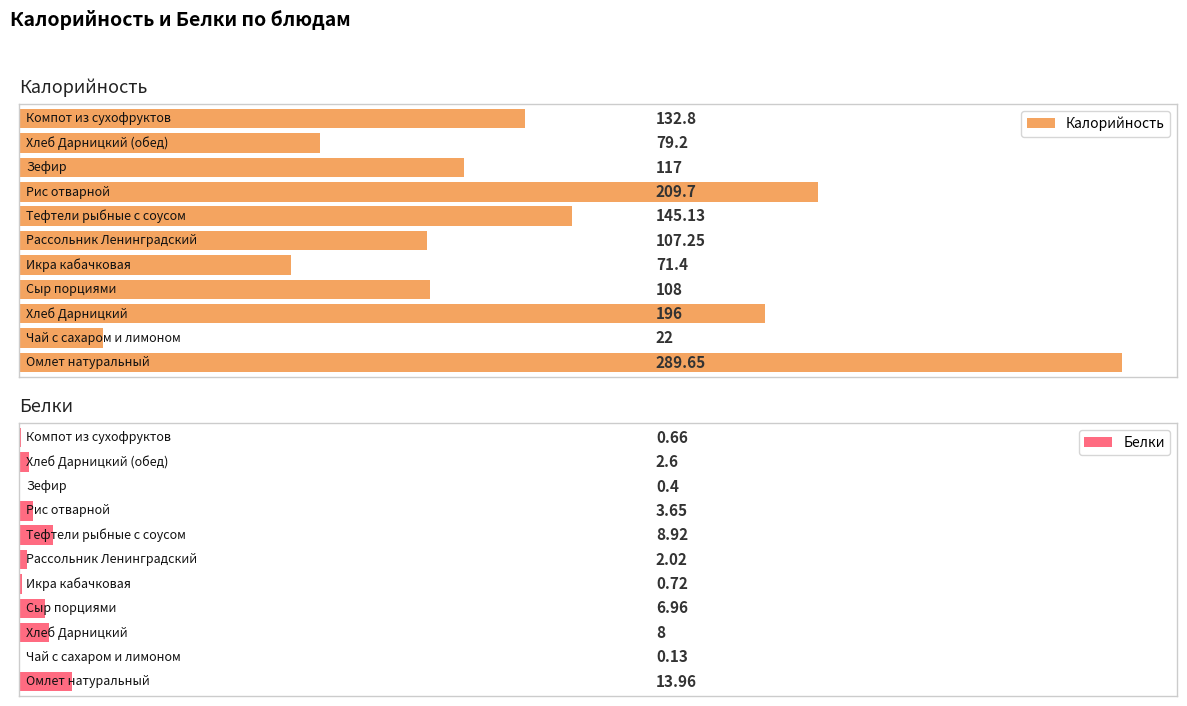

How many data points in Белки are above 2?

7